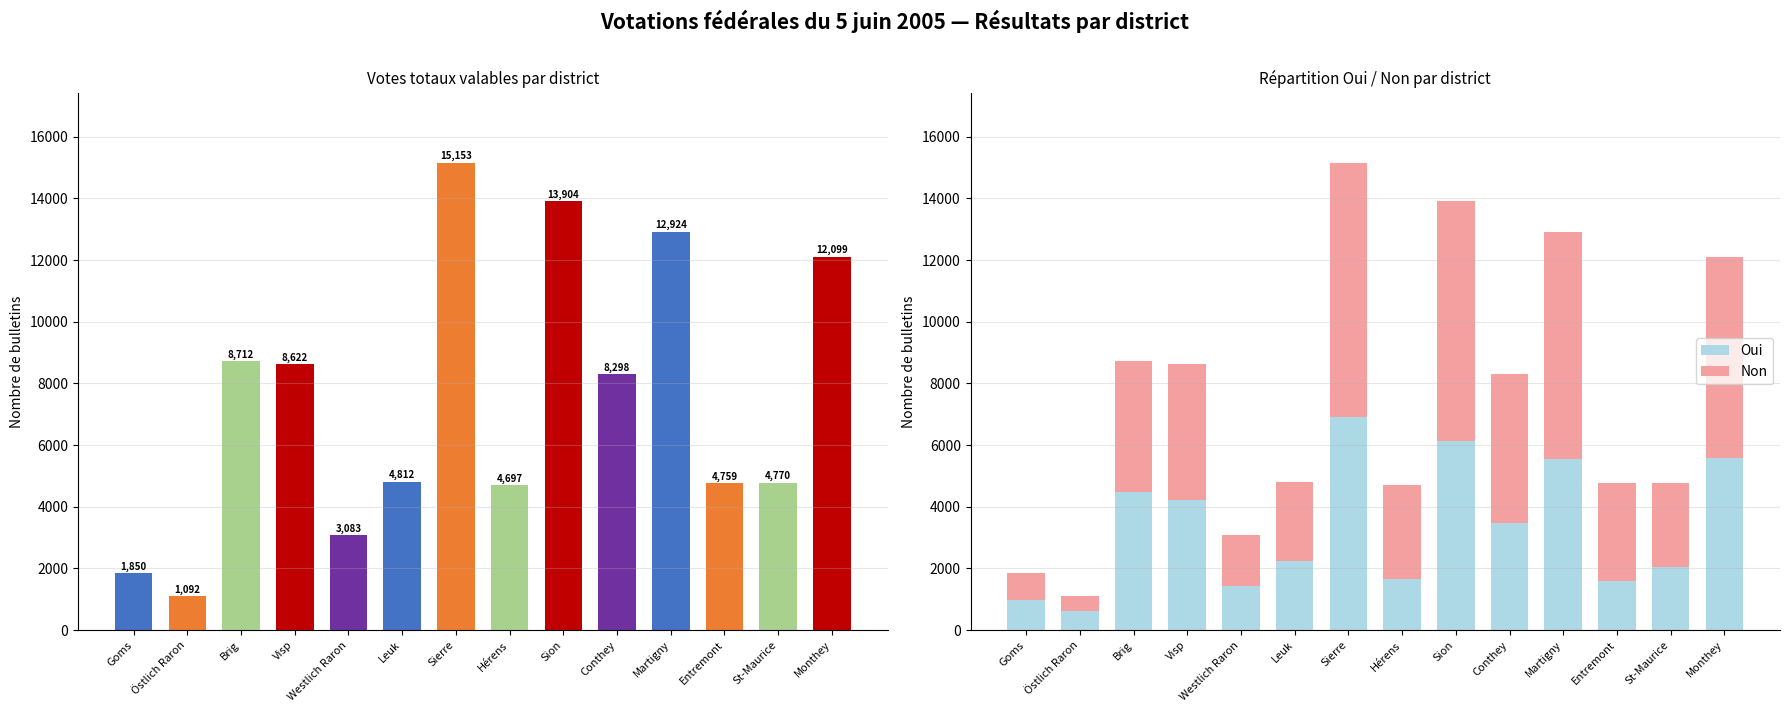

What is the difference between the maximum and minimum values in the Oui series?

6300